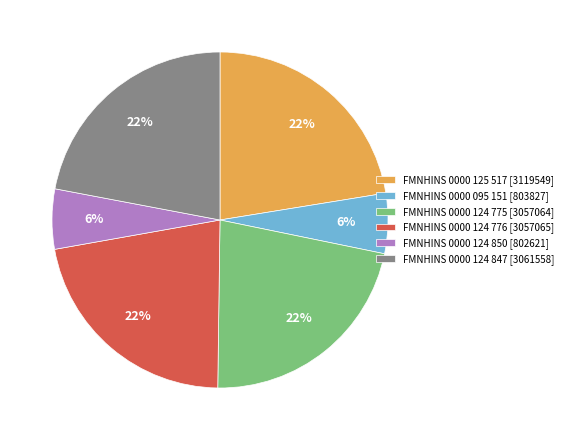

Is the sum of FMNHINS 0000 124 775 [3057064] and FMNHINS 0000 125 517 [3119549] greater than half?

No